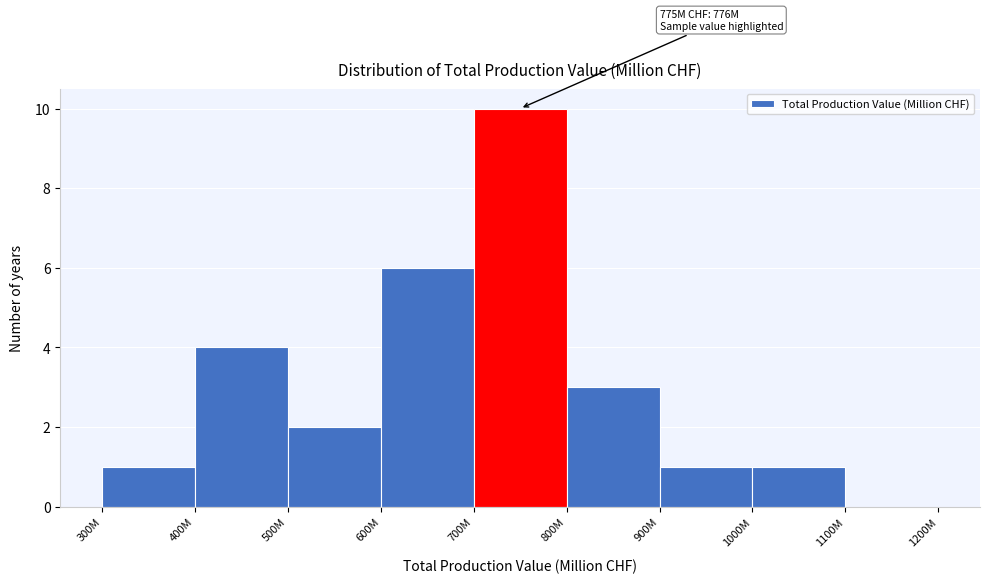

Reading left to right, transcribe all the data shown in this chart.

300M=1	400M=4	500M=2	600M=6	700M=10	800M=3	900M=1	1000M=1	1100M=0